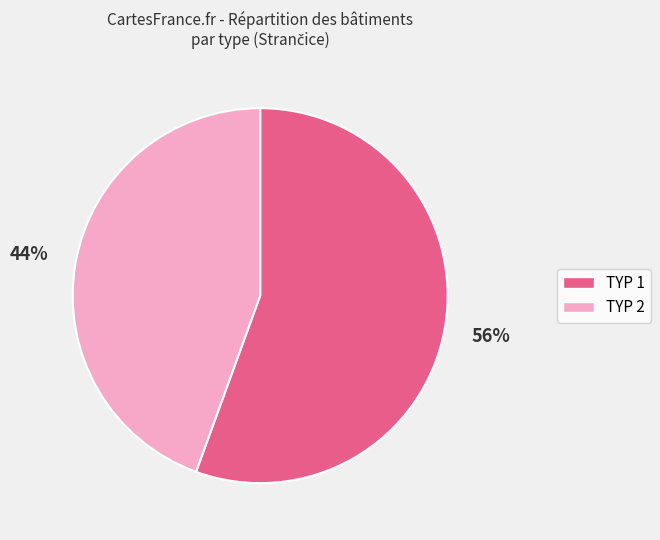

Which has a higher value, TYP 1 or TYP 2?

TYP 1